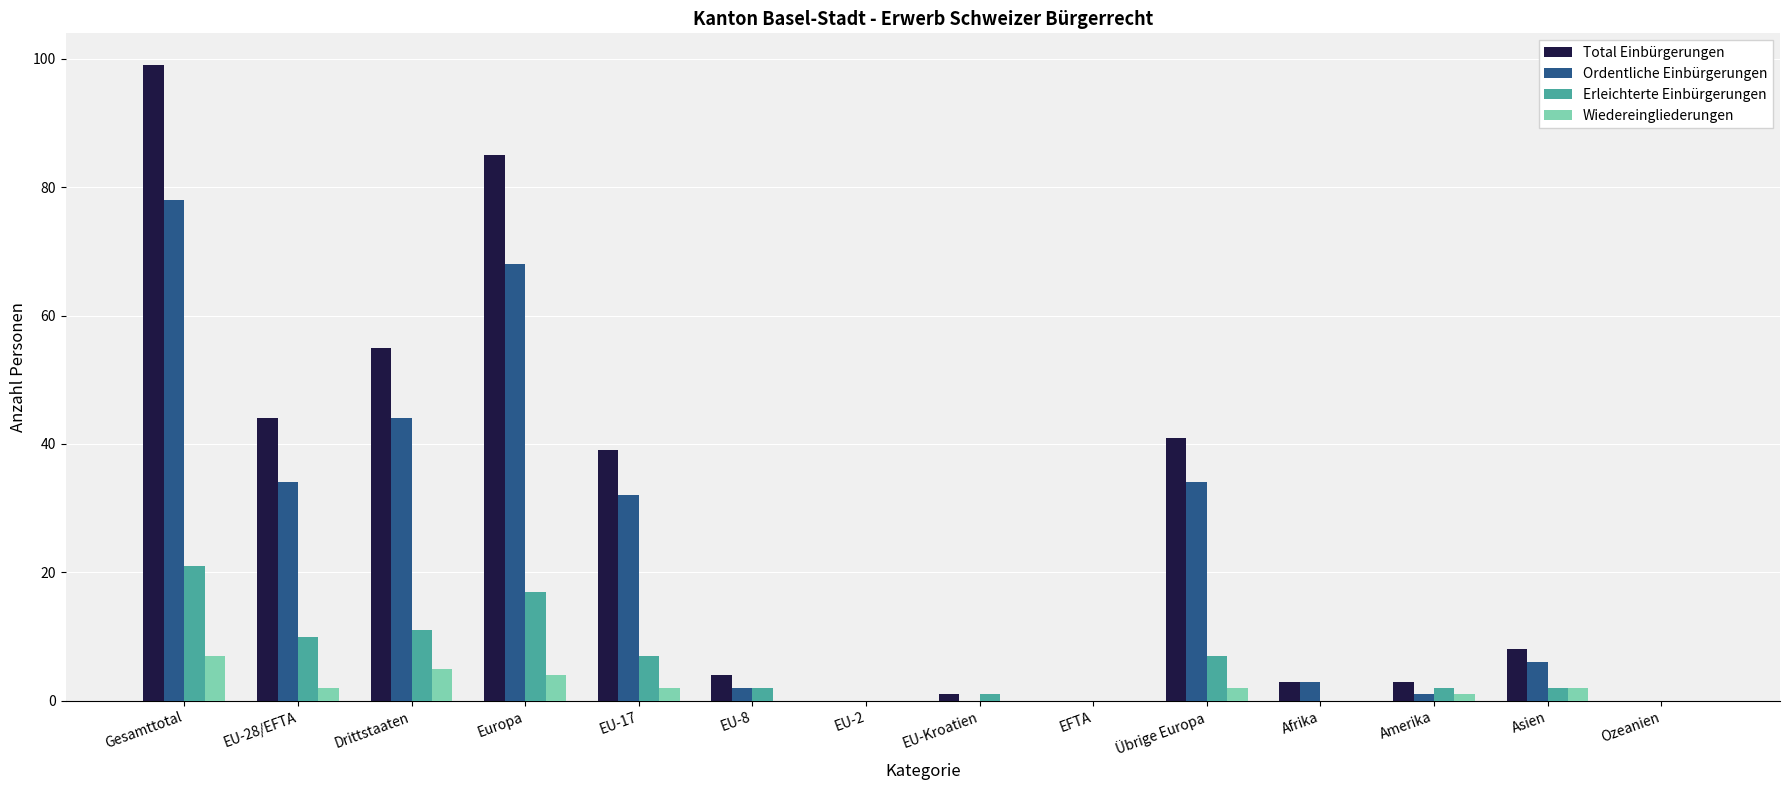

What is the sum of the Total Einbürgerungen values at Übrige Europa and Asien?

49